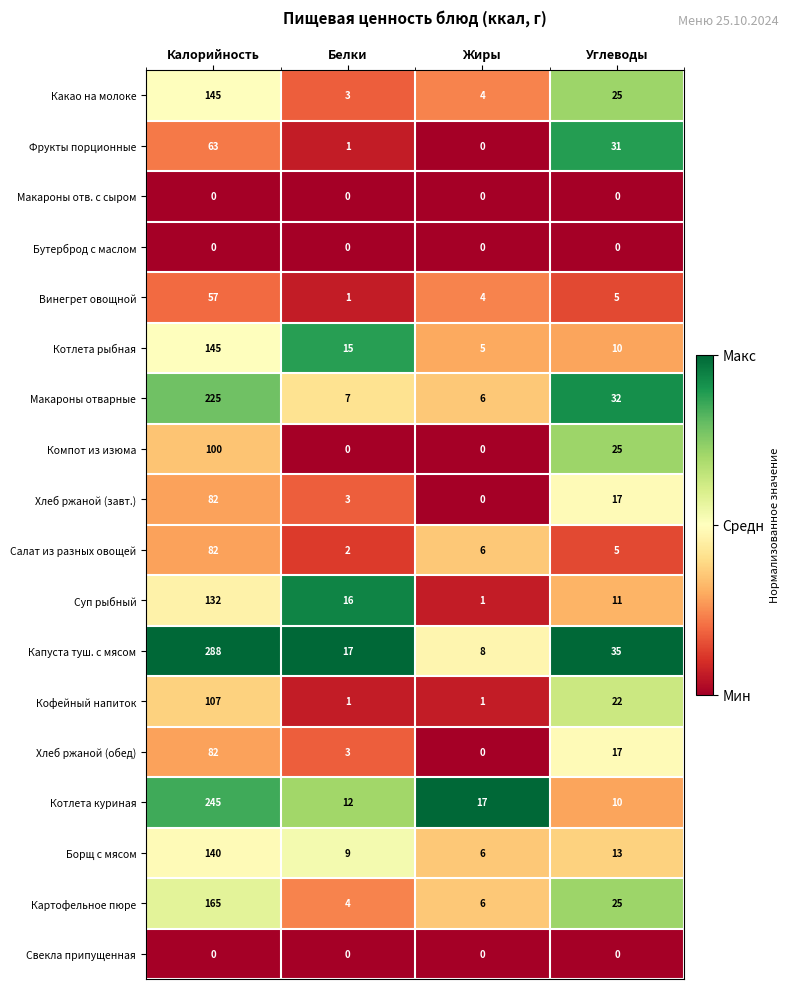

The Фрукты порционные series shows 31 at Углеводы. True or false?

True